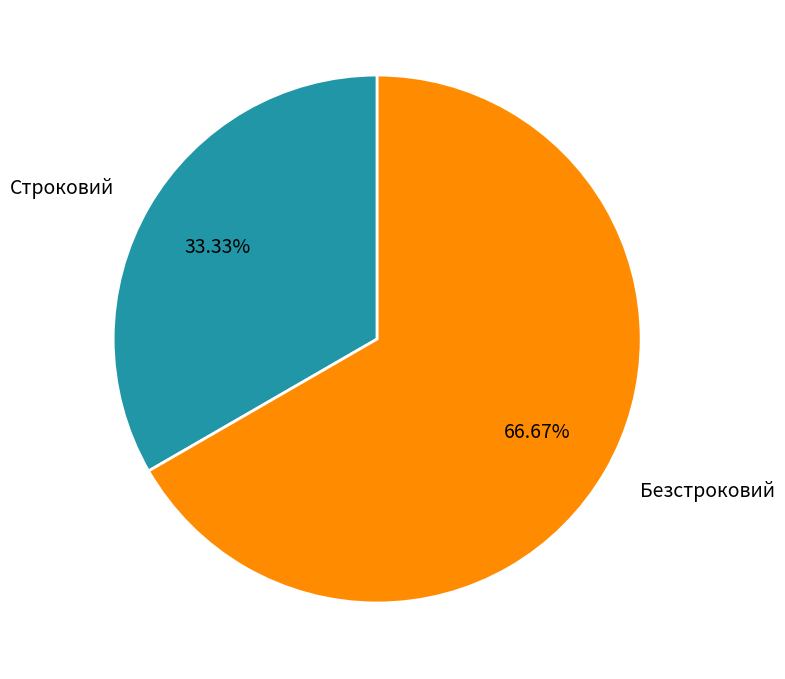

Approximately how many times larger is the value at Строковий compared to Безстроковий?

0.5